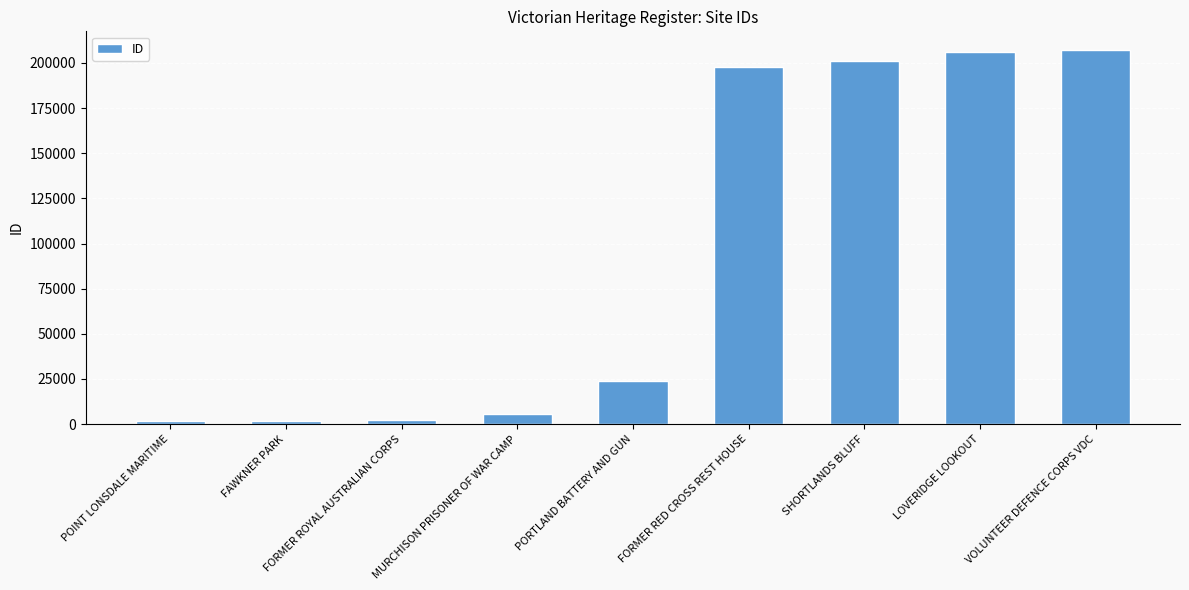

Which has a higher value, FORMER RED CROSS REST HOUSE or VOLUNTEER DEFENCE CORPS VDC?

VOLUNTEER DEFENCE CORPS VDC